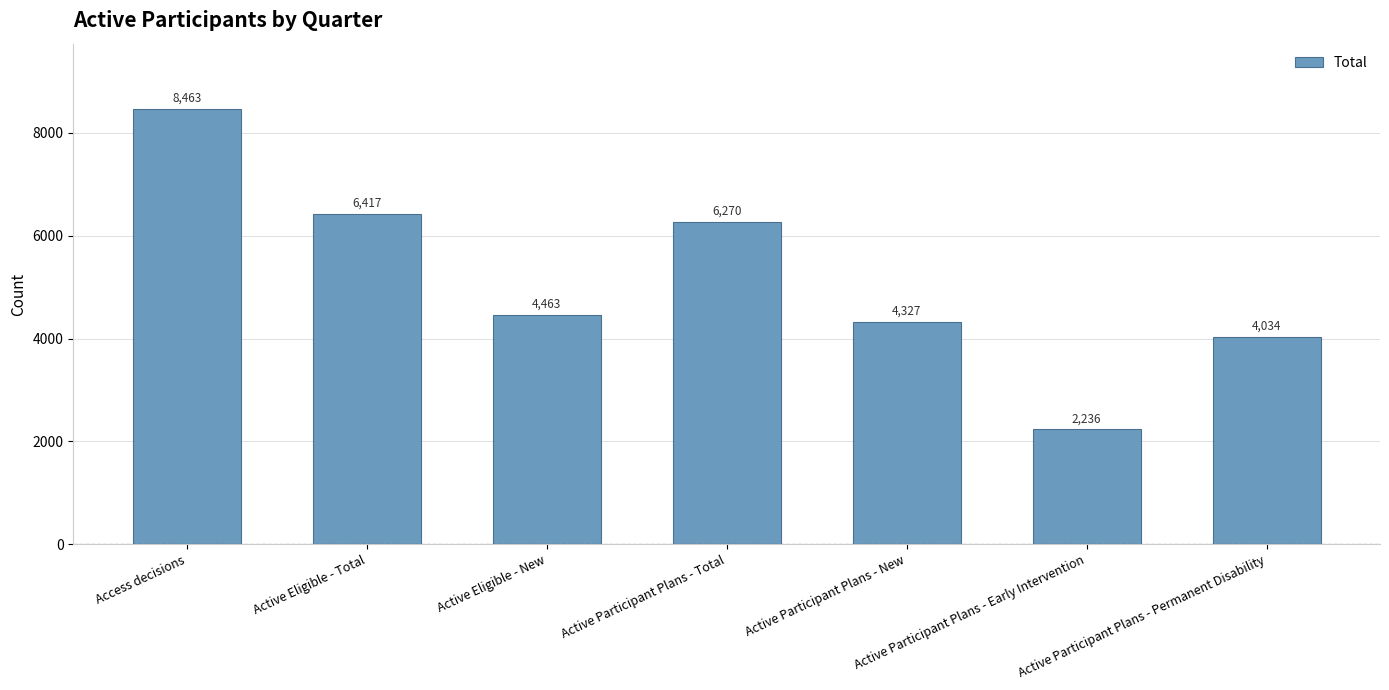

What is the minimum value shown in the chart?

2236